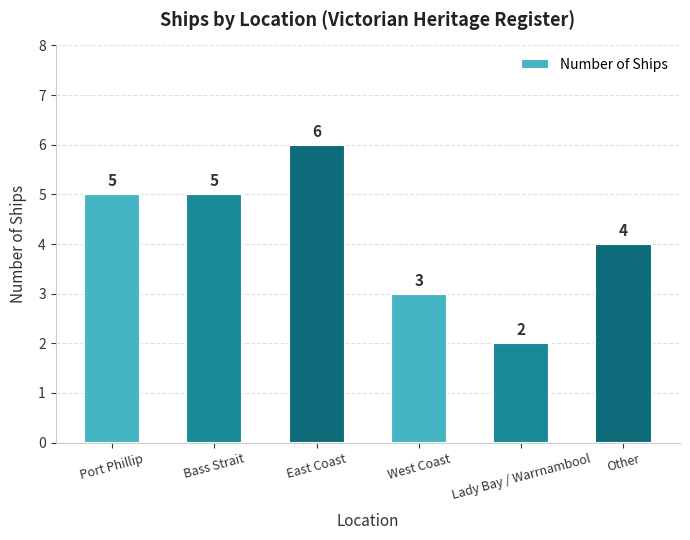

Are the bars horizontal?

No